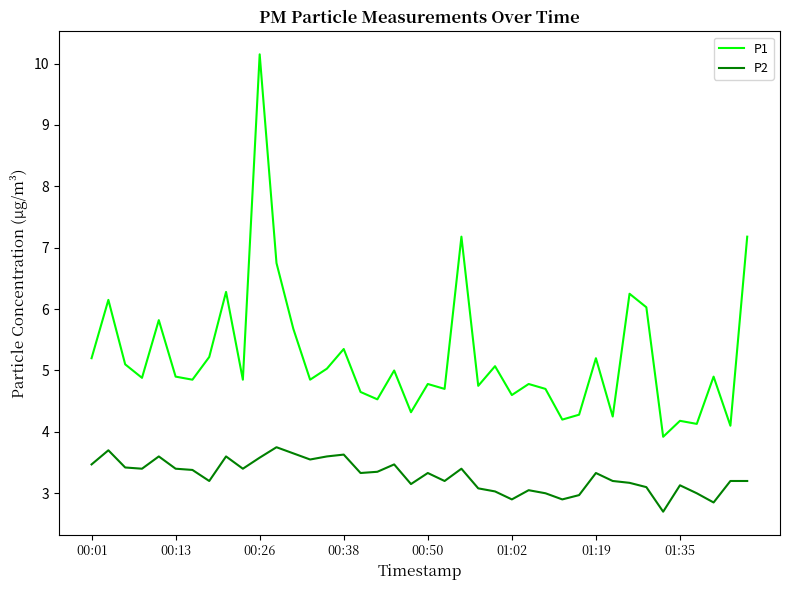

What is the maximum value shown in the chart?

10.2